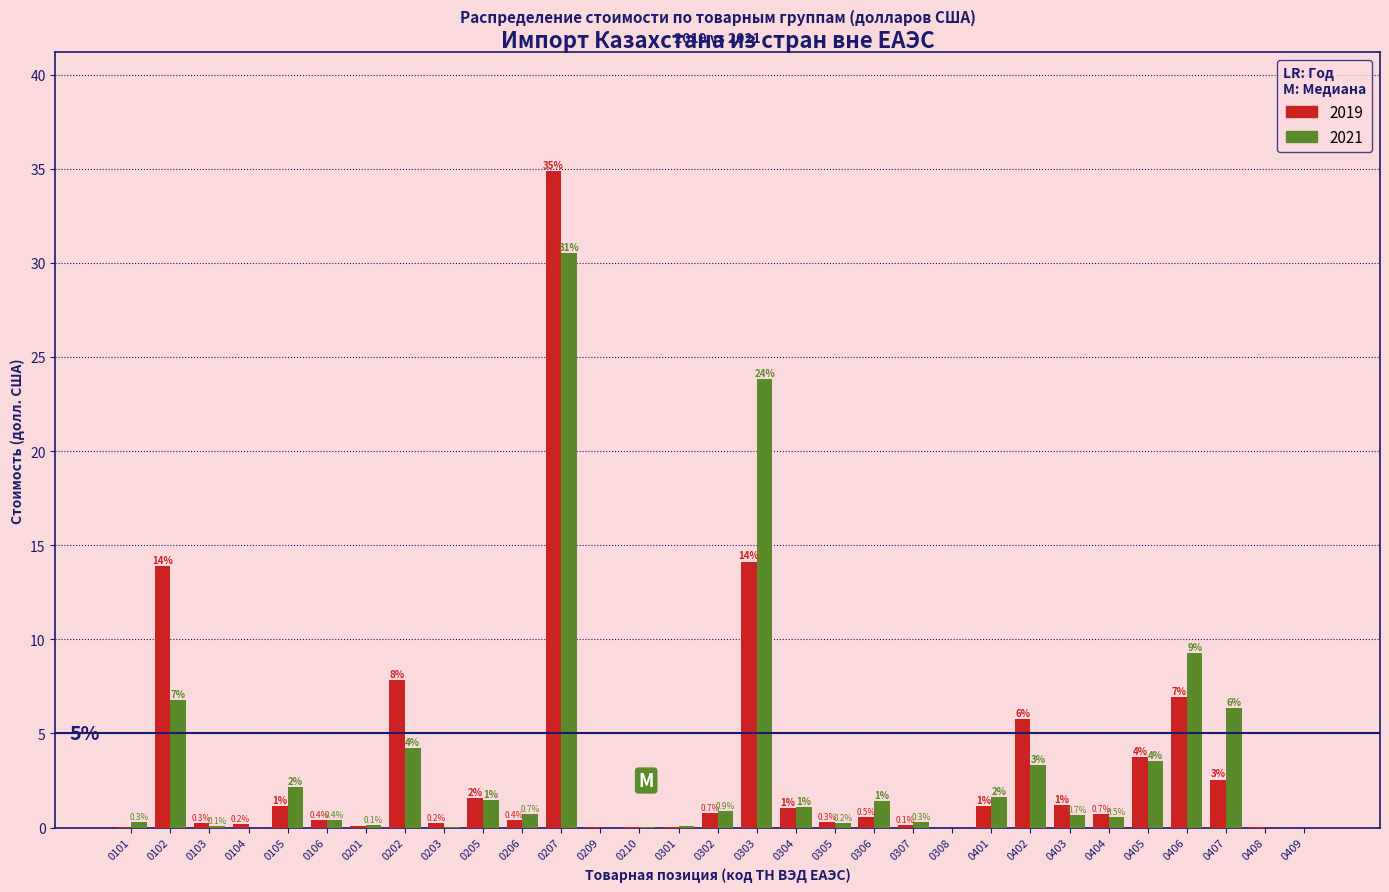

What are all the series names shown in the legend?

2019, 2021